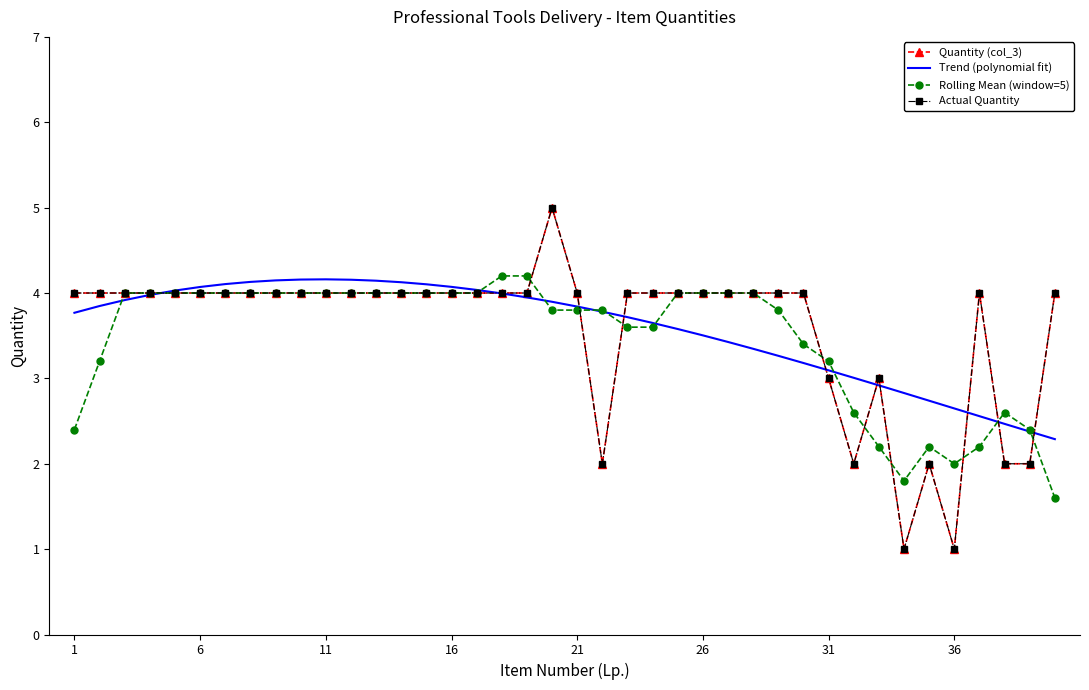

How many data points in Trend (polynomial fit) are less than 3?

8